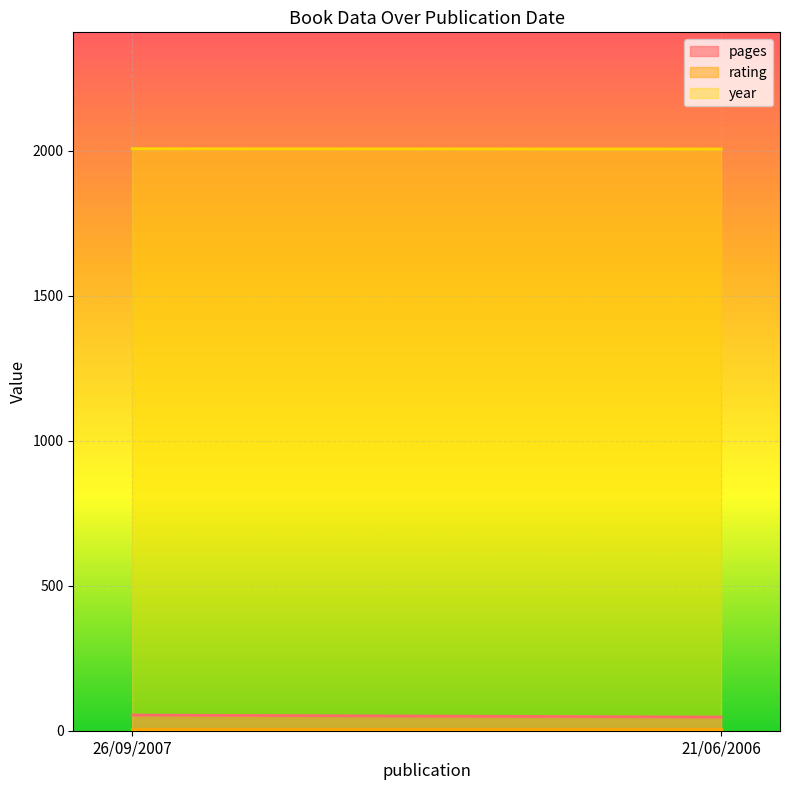

How many lines are shown in the chart?

3